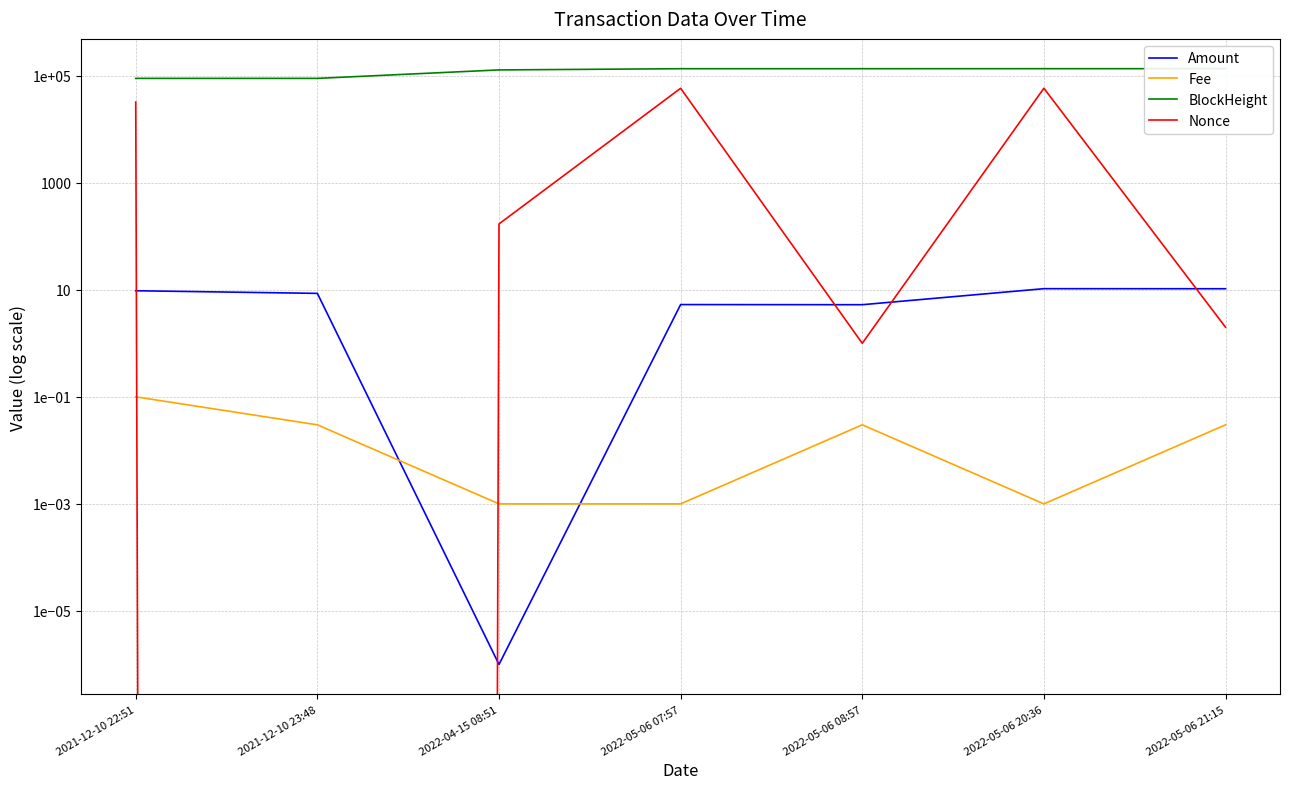

The Amount series shows 0.0 at 2022-04-15 08:51. True or false?

False